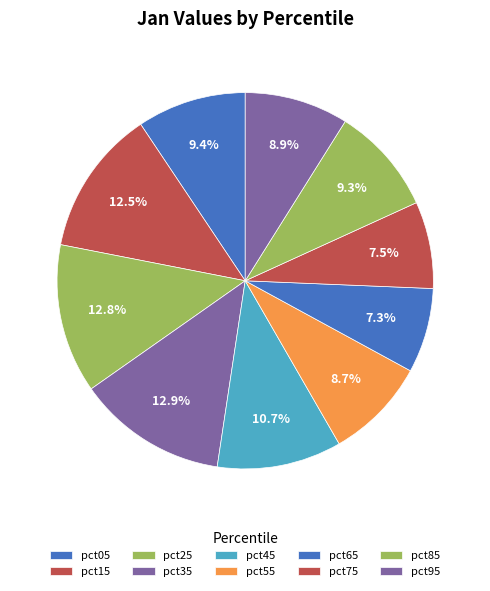

Is there a majority slice in this chart?

No